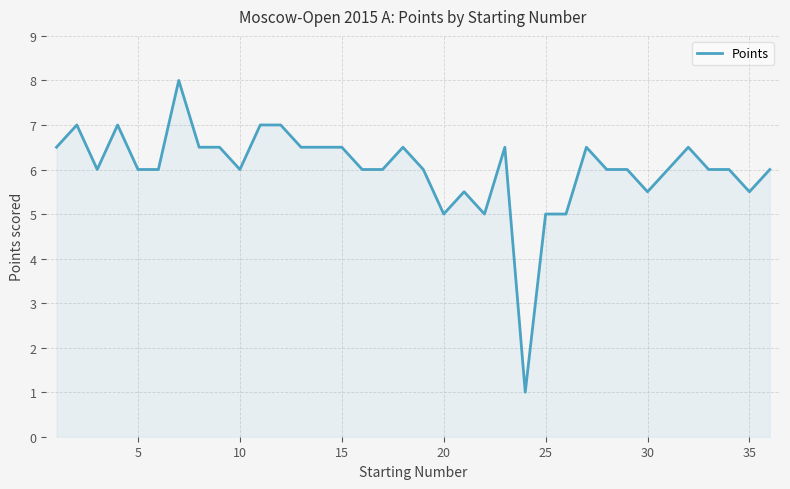

What is the greatest value displayed?

8.0